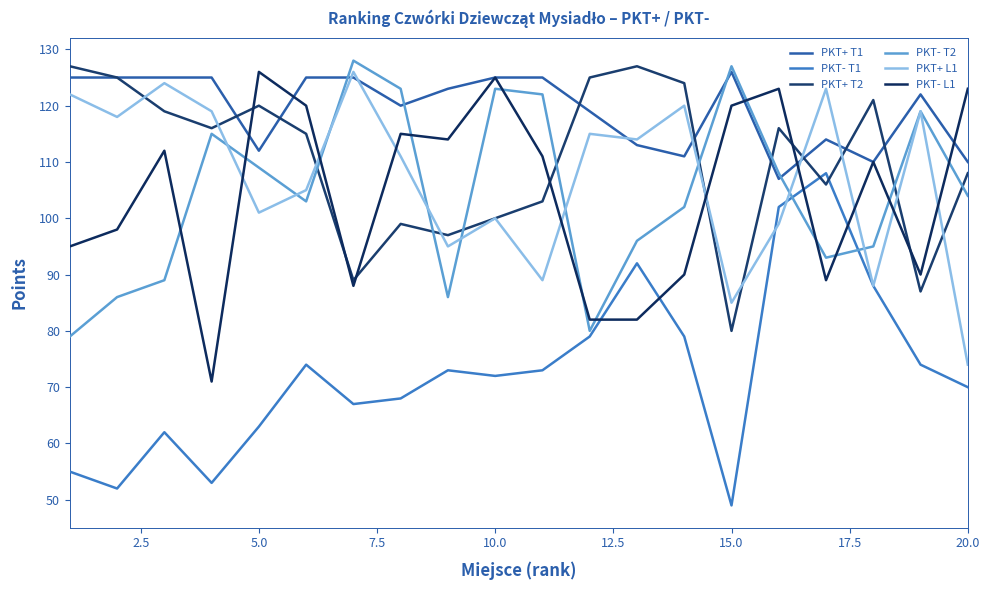

Does the chart display data point markers on the line(s)?

No